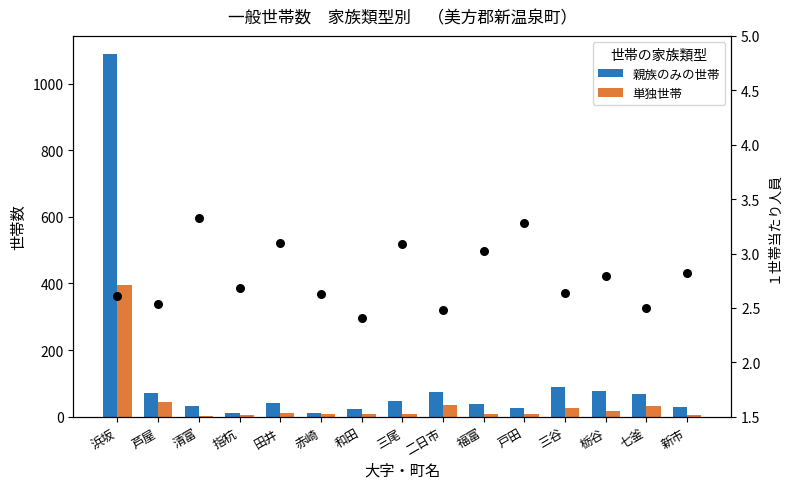

What is the total value across all series at 三谷?

118.6